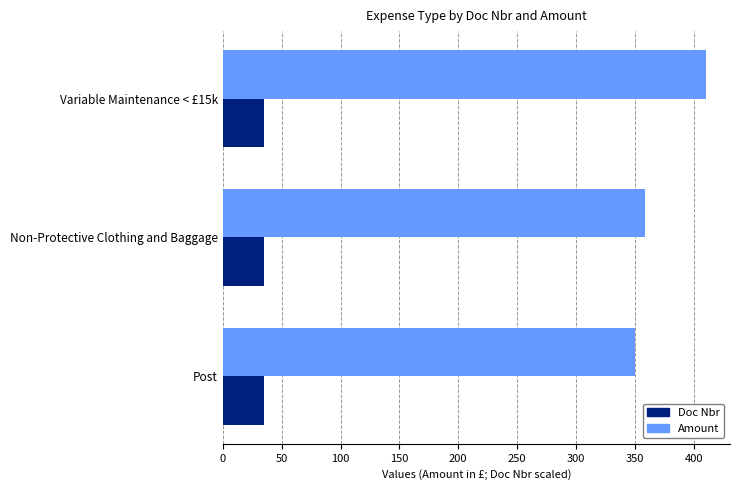

Which series has the largest total across all categories?

Amount